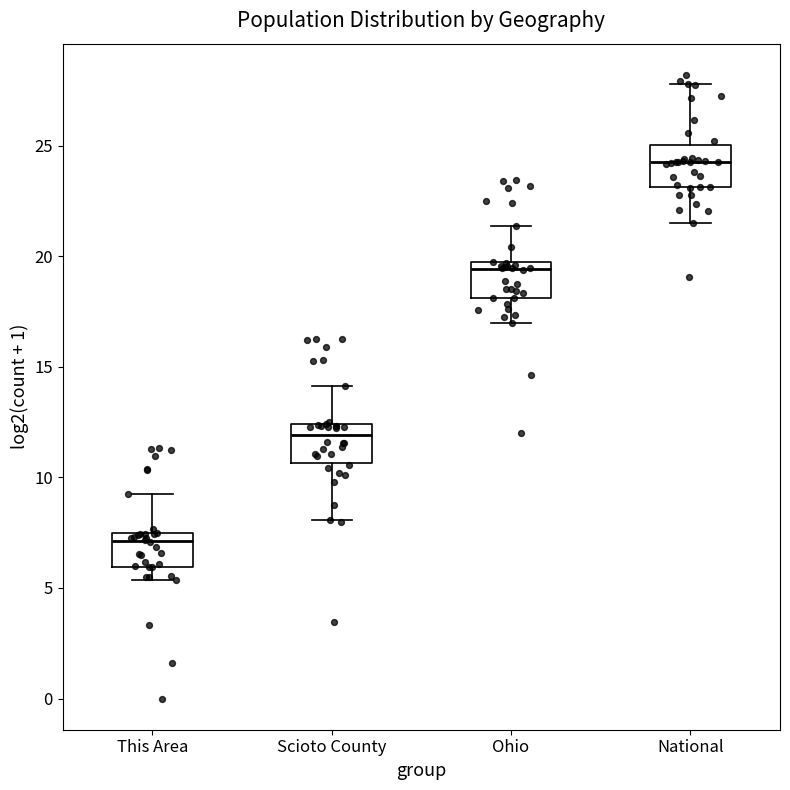

Where does the upper whisker of the box for National end on the y-axis? The values are not printed on the chart, so give them approximately, as read against the axis.

28.0